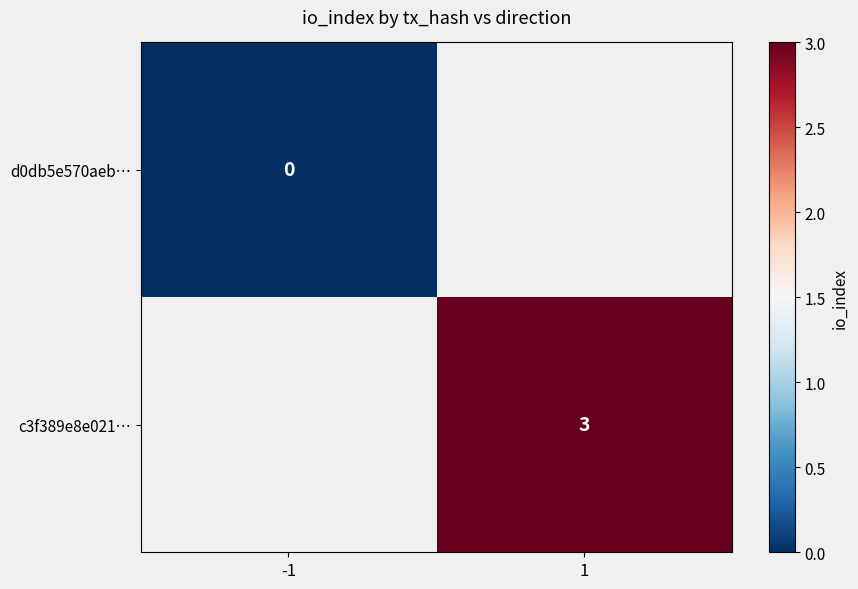

True or false: c3f389e8e021… has a value of 5 at 1.

False